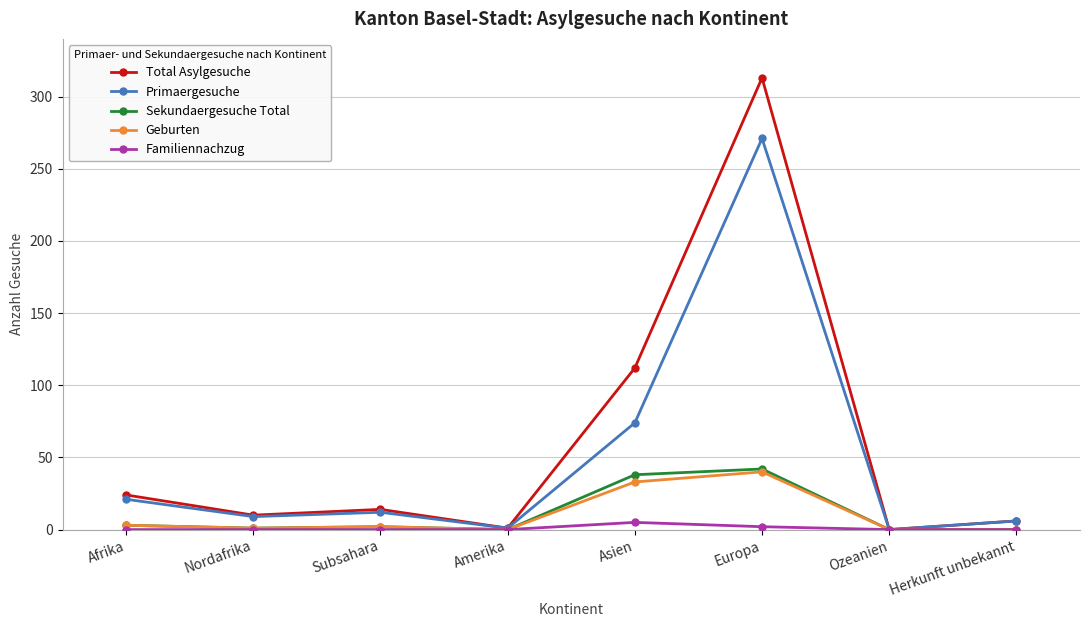

Which series has the widest spread of values?

Total Asylgesuche